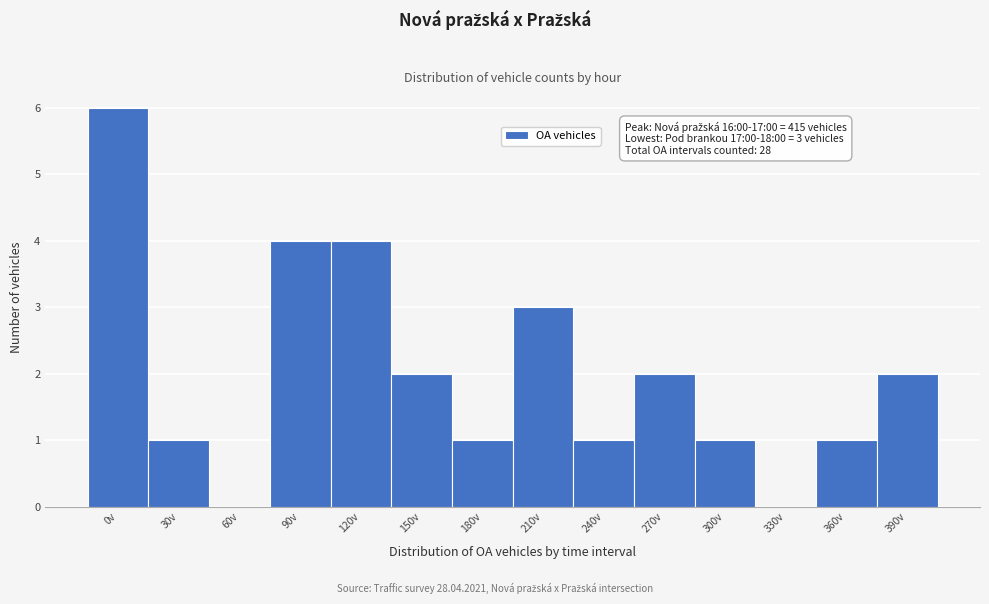

Reading left to right, list all the values displayed in this chart.

0v=6	30v=1	60v=0	90v=4	120v=4	150v=2	180v=1	210v=3	240v=1	270v=2	300v=1	330v=0	360v=1	390v=2